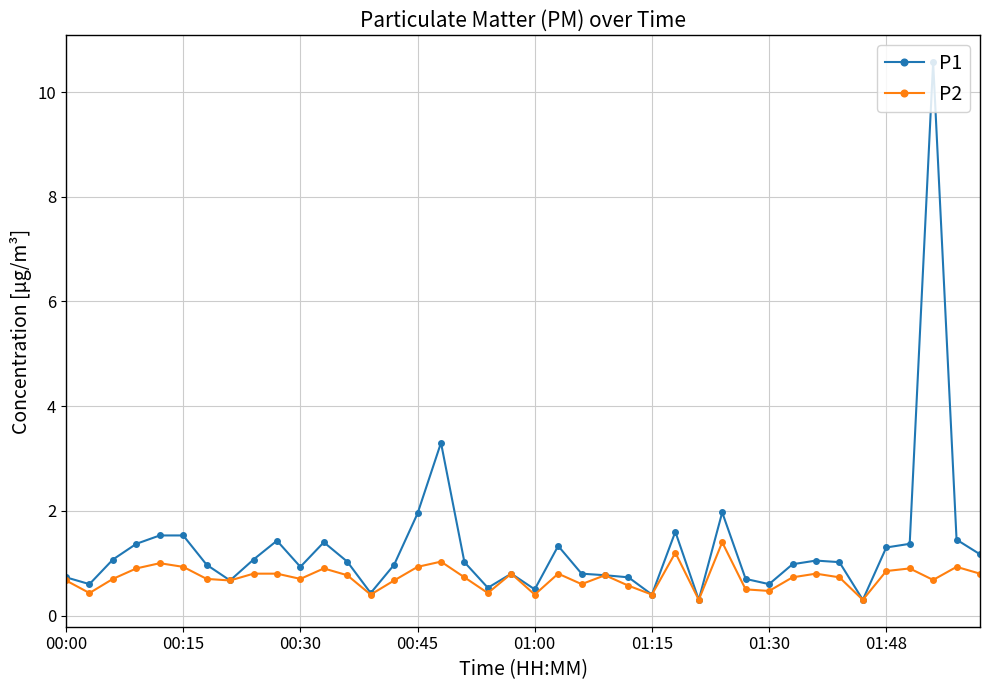

What is the difference between the second highest and minimum values in the P1 series?

3.0